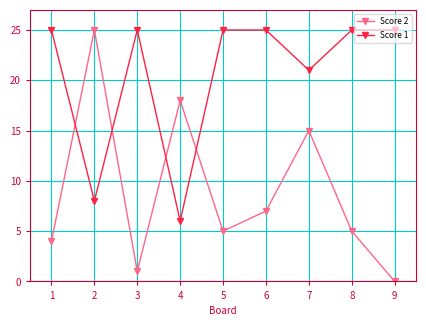

List the series in order of their overall mean, lowest first.

Score 2, Score 1